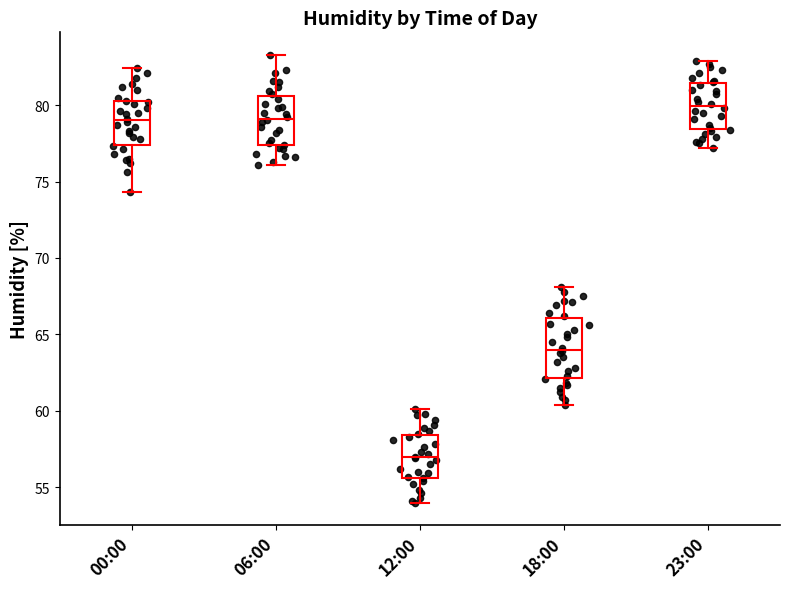

Which box's median line is the highest?

23:00